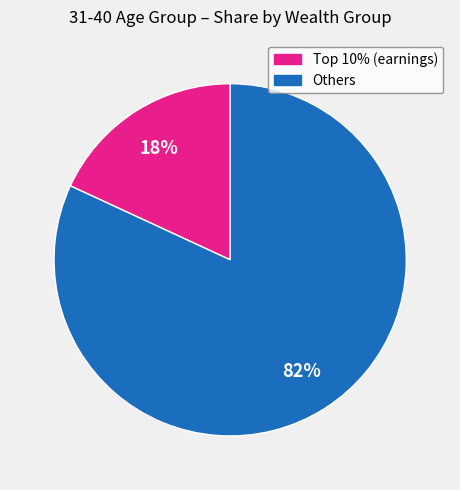

How many segments does this pie chart have?

2